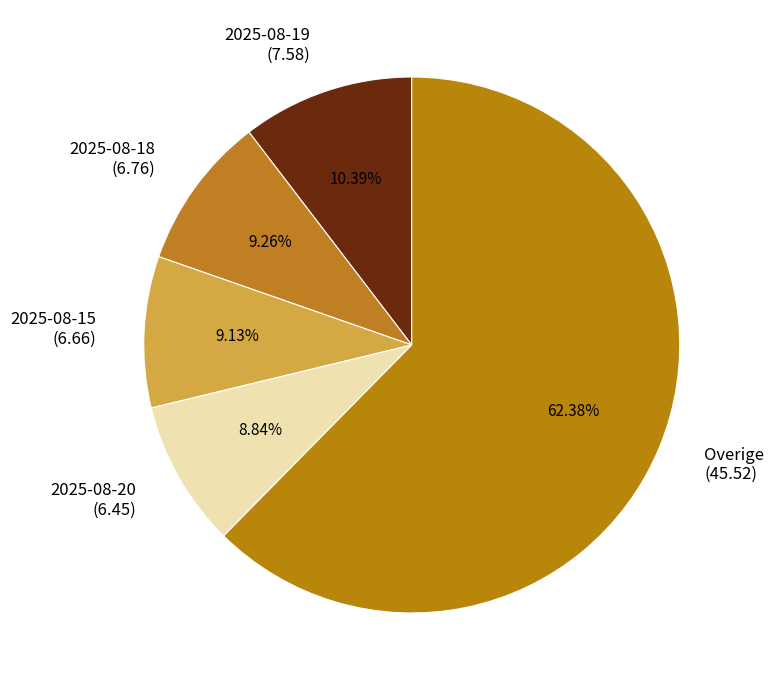

Do 2025-08-19 (7.58) and 2025-08-18 (6.76) together represent more than half of the pie?

No